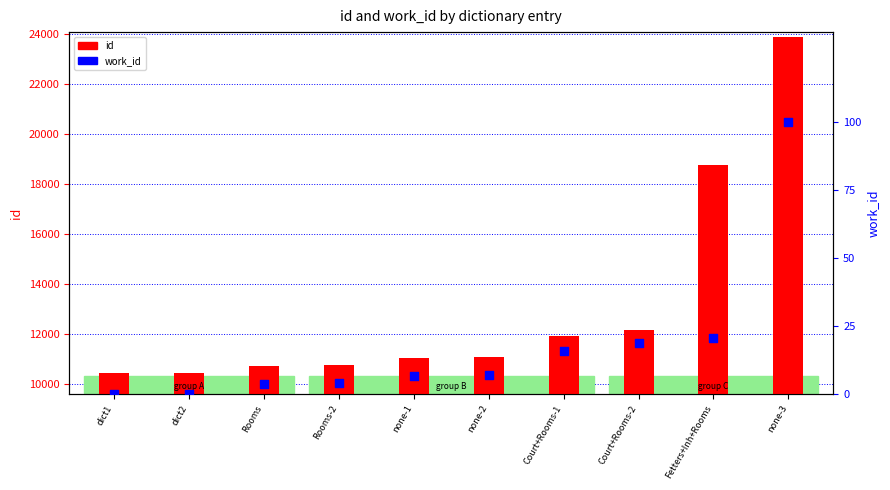

What are all the series names shown in the legend?

id, work_id